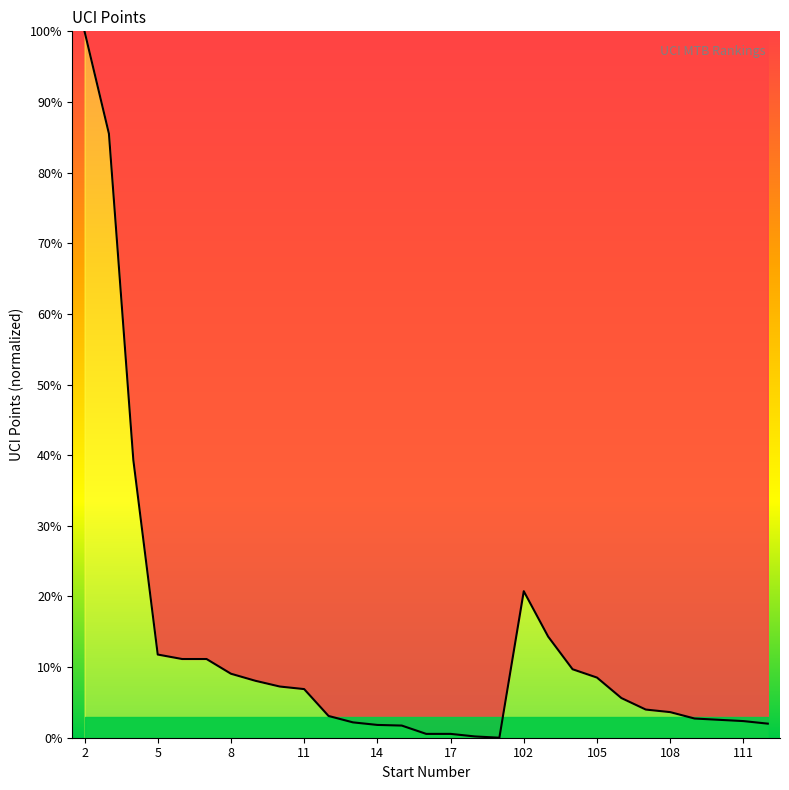

How many values are below 5?

14